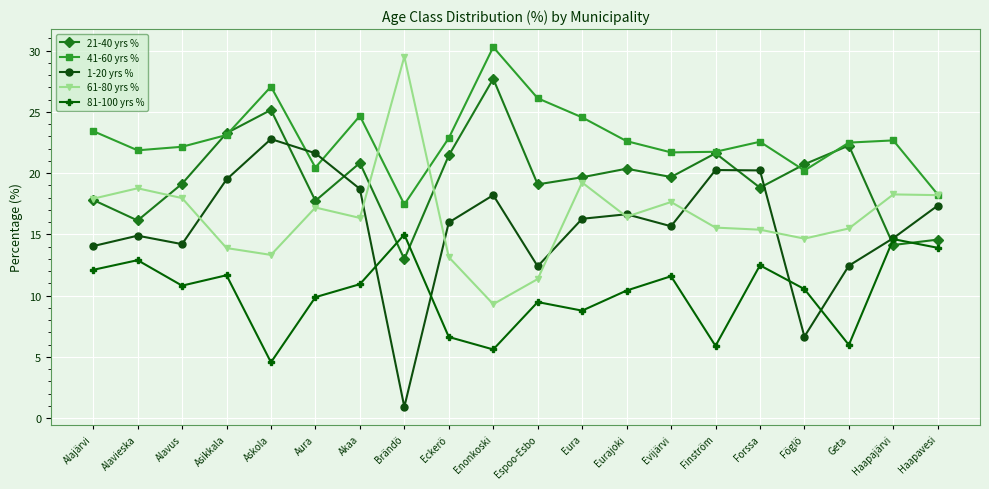

Which series has the largest total across all categories?

41-60 yrs %